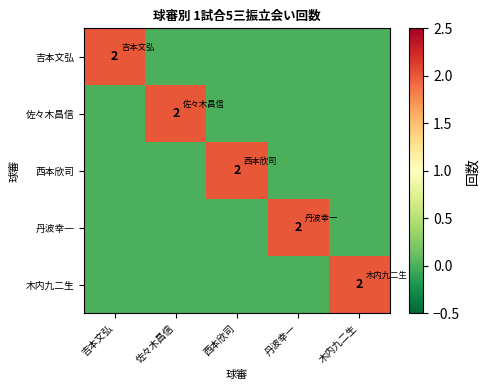

Rank the series at 丹波幸一 from lowest to highest value.

吉本文弘, 佐々木昌信, 西本欣司, 木内九二生, 丹波幸一